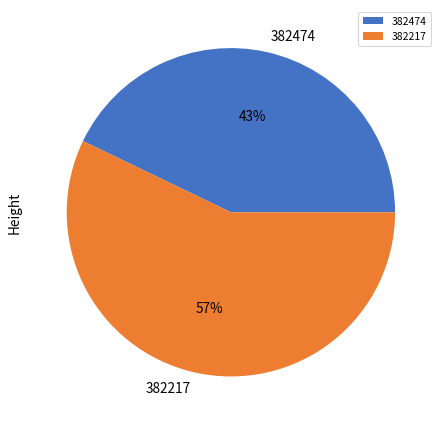

Count the number of slices in the pie.

2